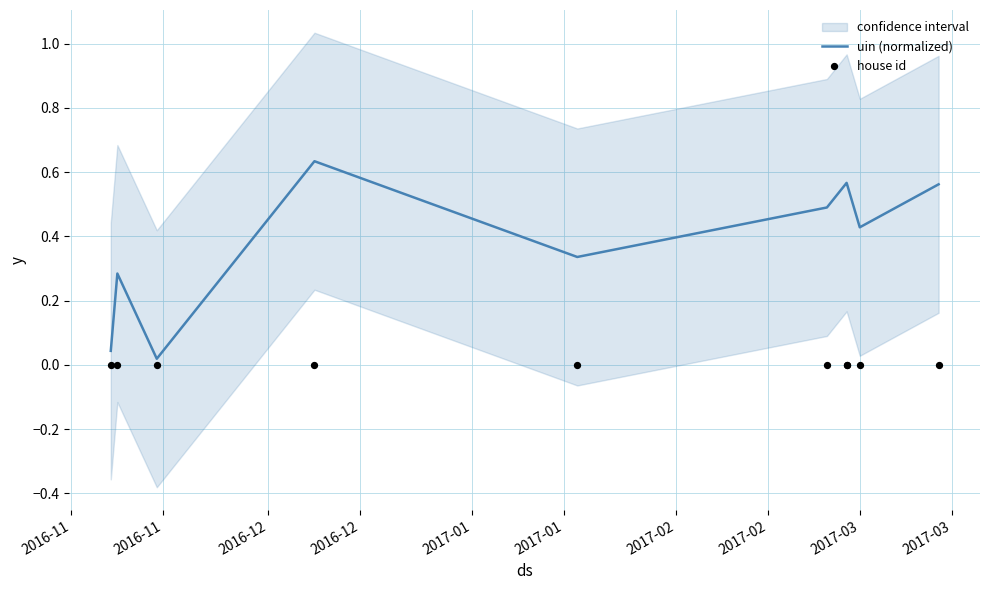

Is the value of house id at 2017-02 greater than the value of uin (normalized) at 2017-01?

No